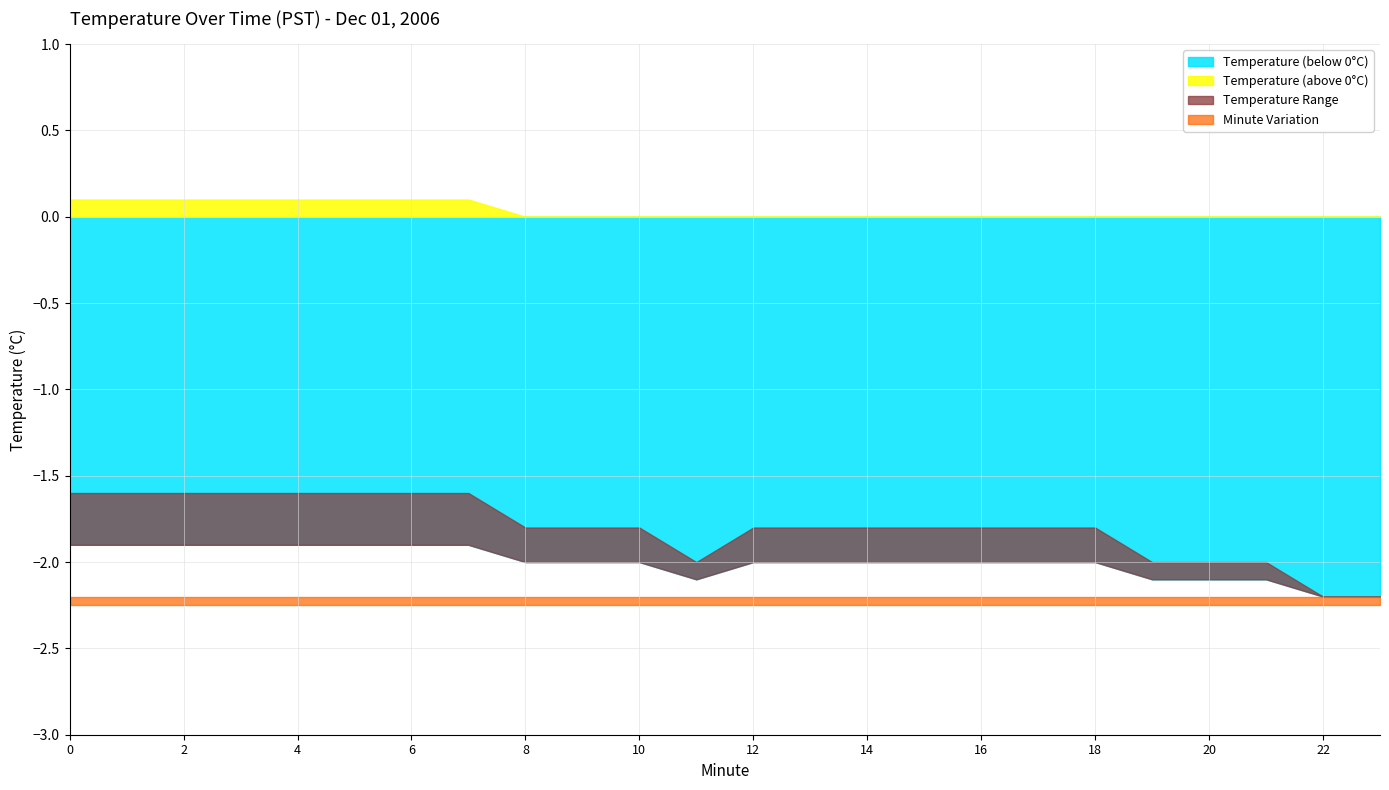

What is the approximate value of Minute_avg at 11?

-2.1